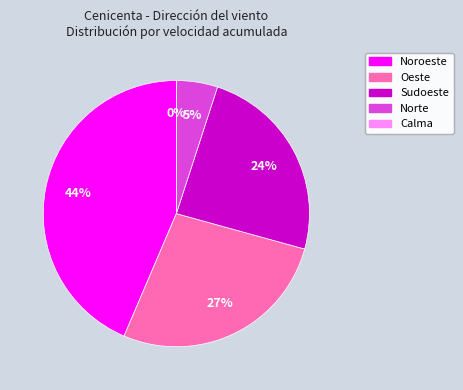

Between Noroeste and Noroeste, which is larger?

Noroeste